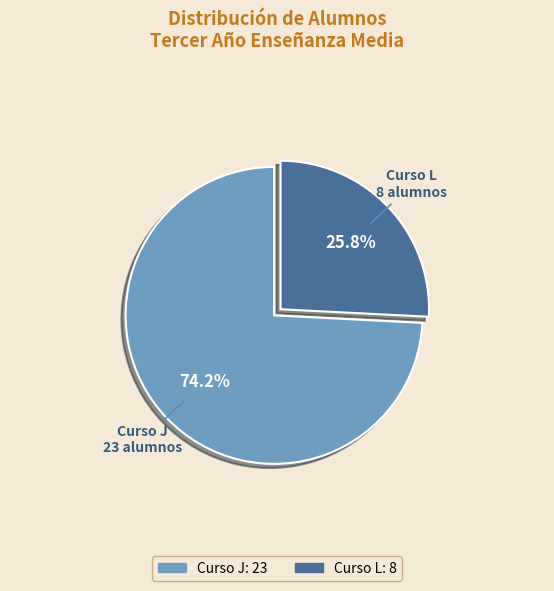

What is the smallest slice in the pie chart?

Curso L